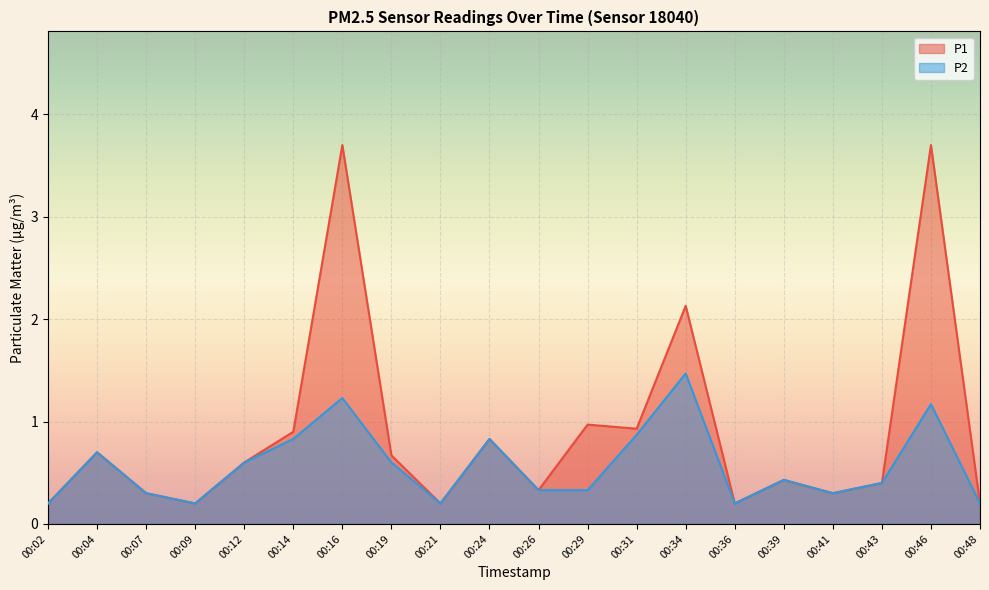

The P1 series shows 1.5 at 00:14. True or false?

False